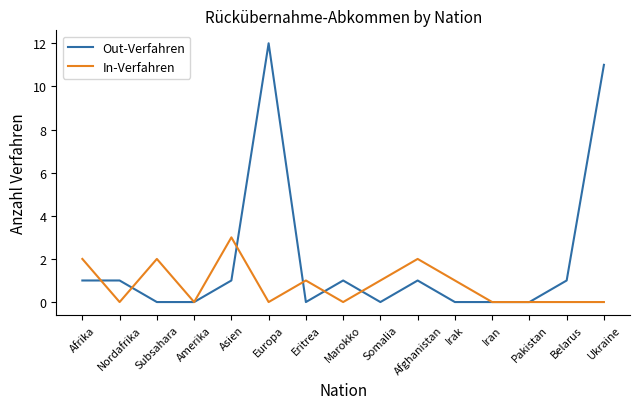

How many In-Verfahren values are between 0 and 2?

14